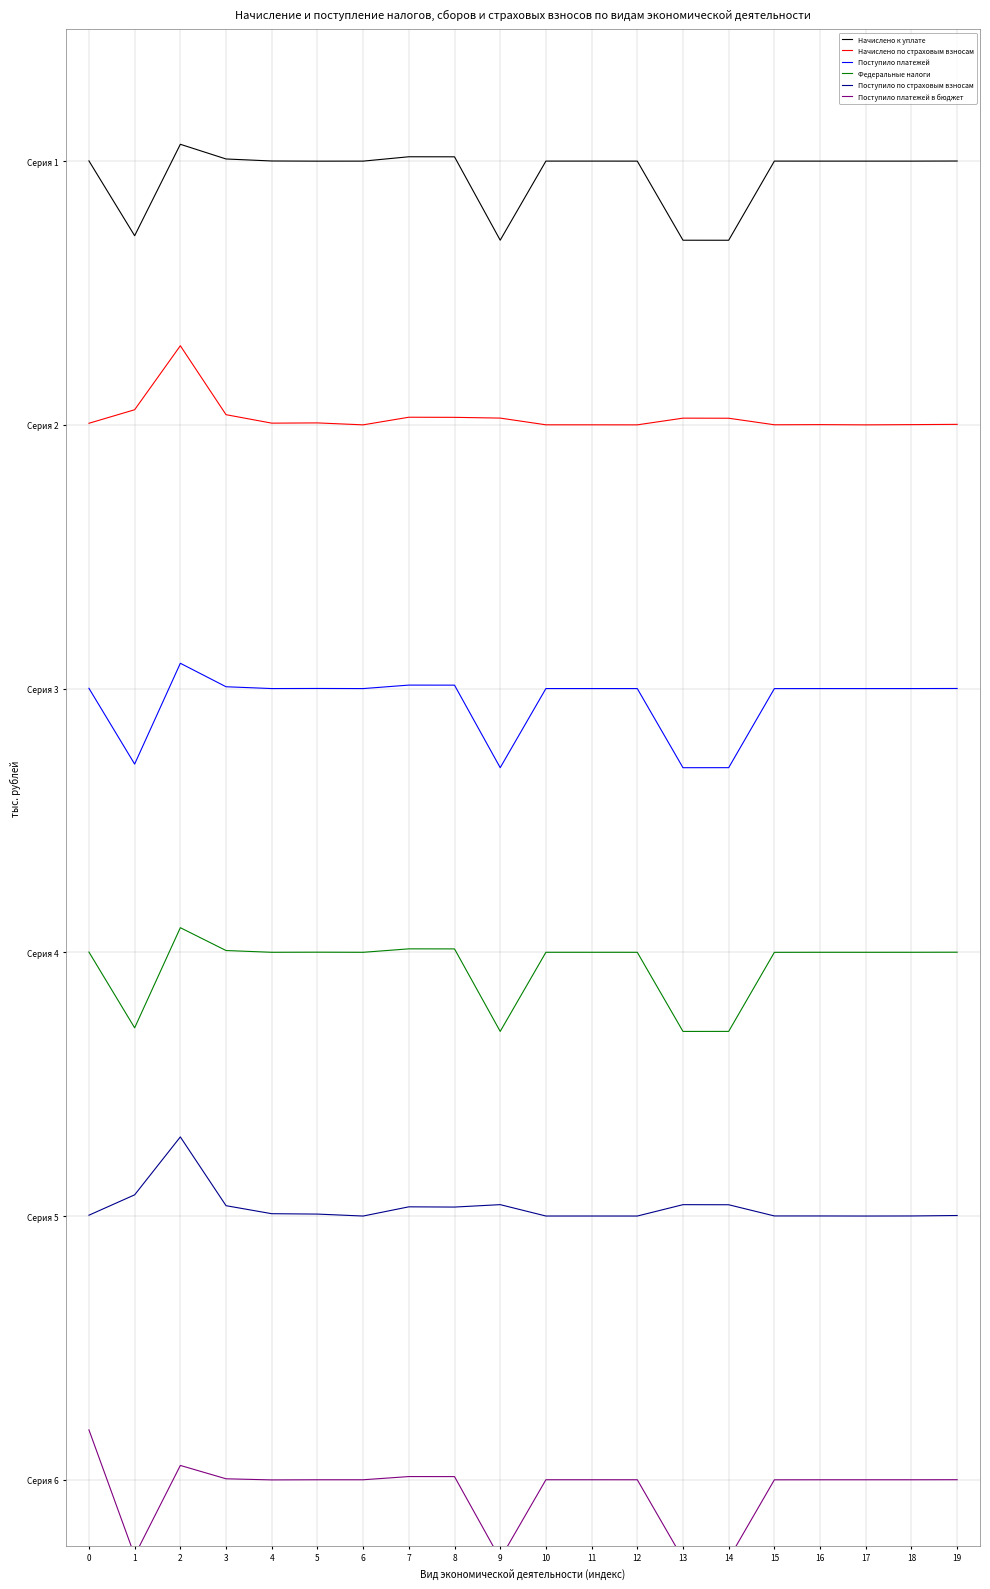

At which label does Начислено по страховым взносам reach its peak?

2